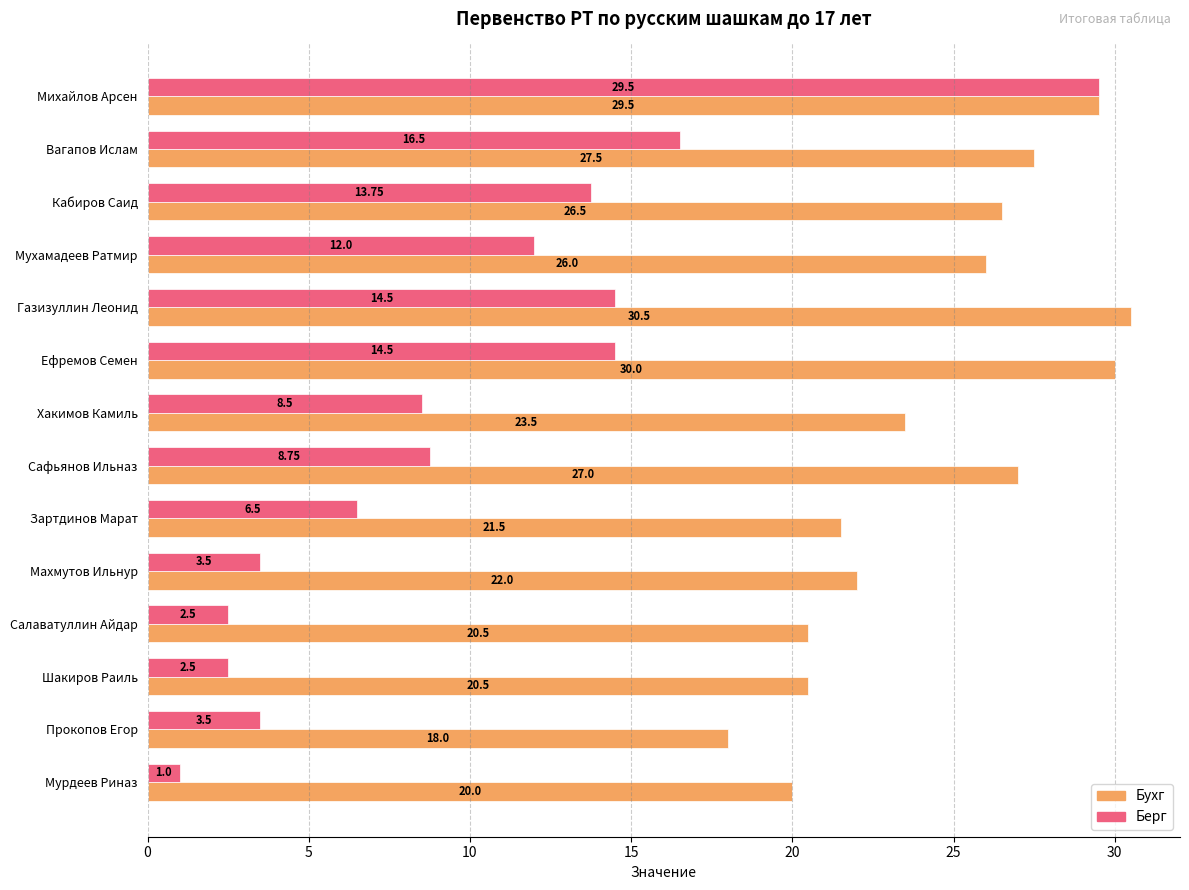

What is the difference between the maximum and second lowest values in the Бухг series?

10.5